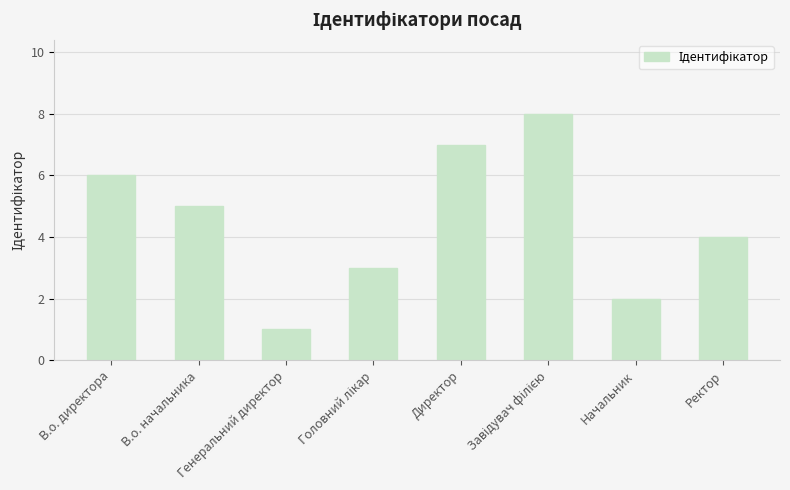

What is the sum of the values at В.о. директора and Начальник?

8